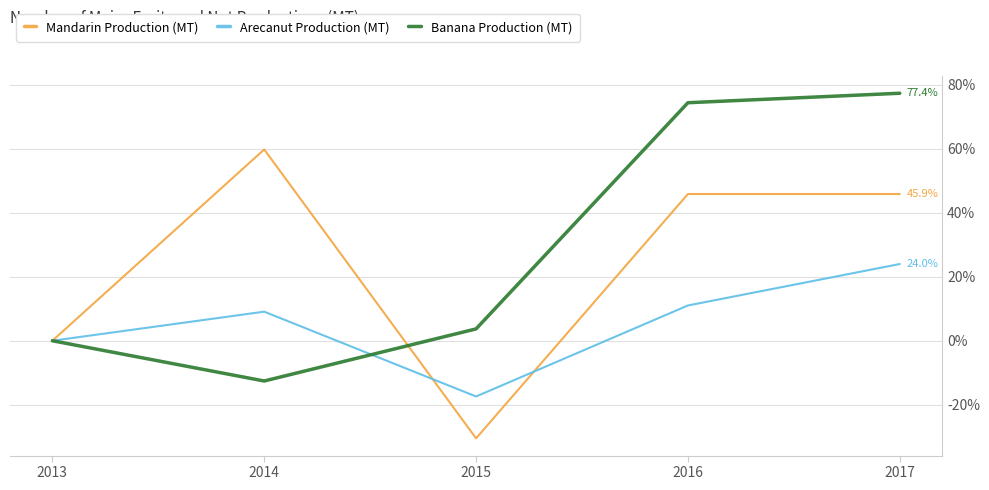

Which series changed the most between 2013 and 2016?

Banana Production (MT)